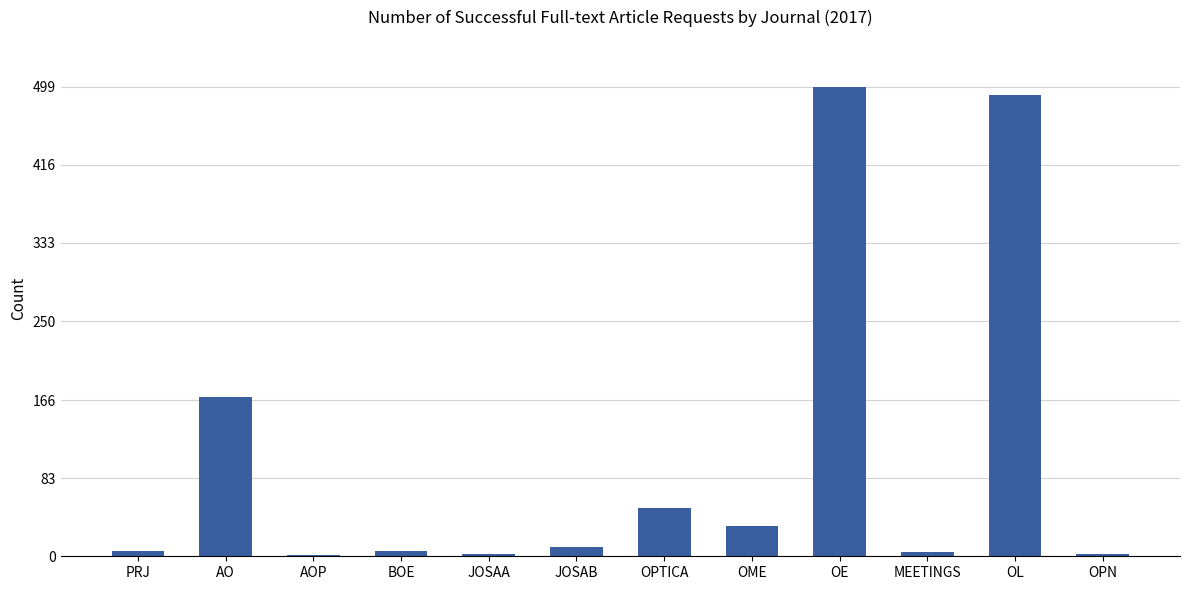

At which label is the value closest to 250?

AO